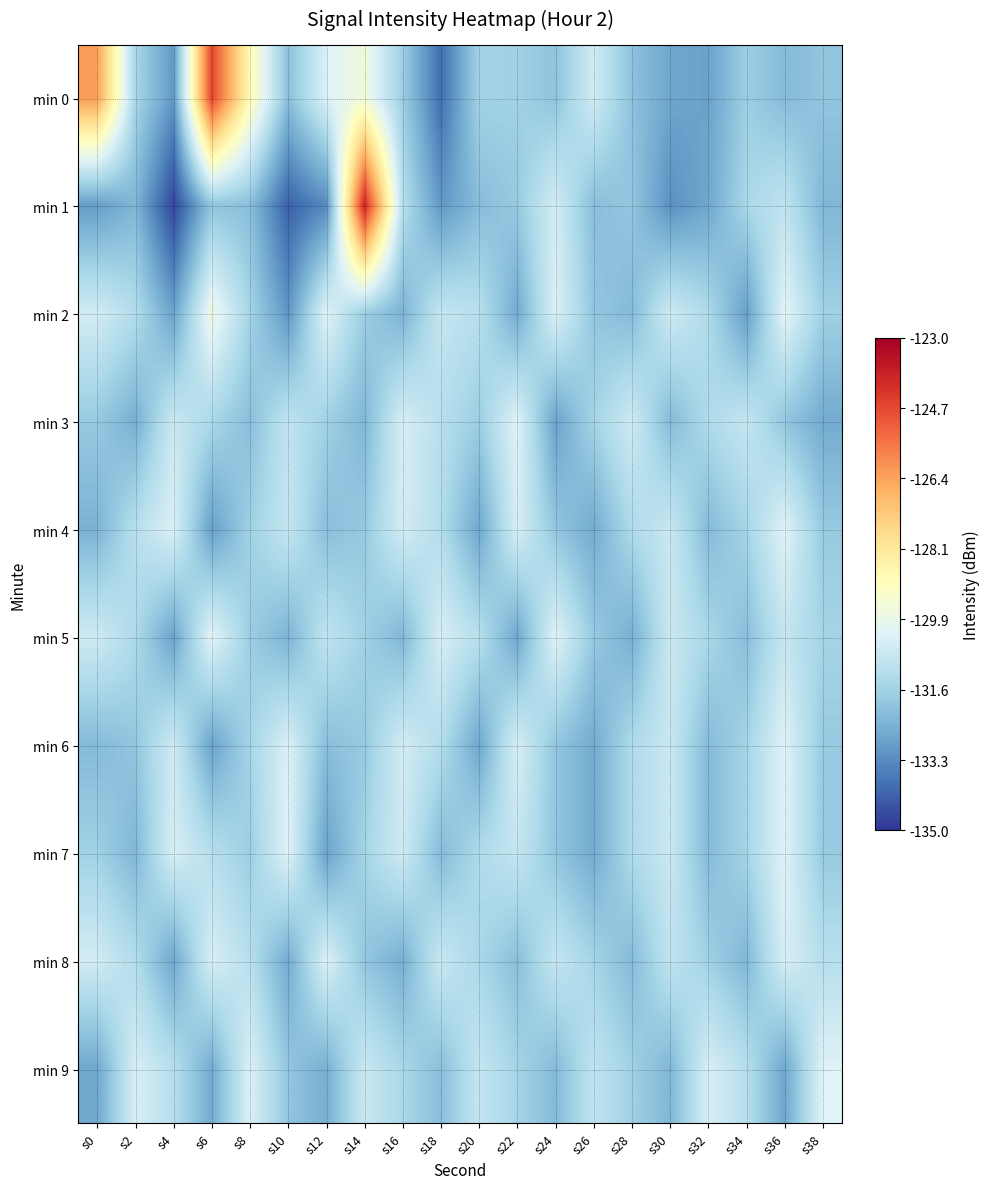

How many distinct data groups are displayed?

10